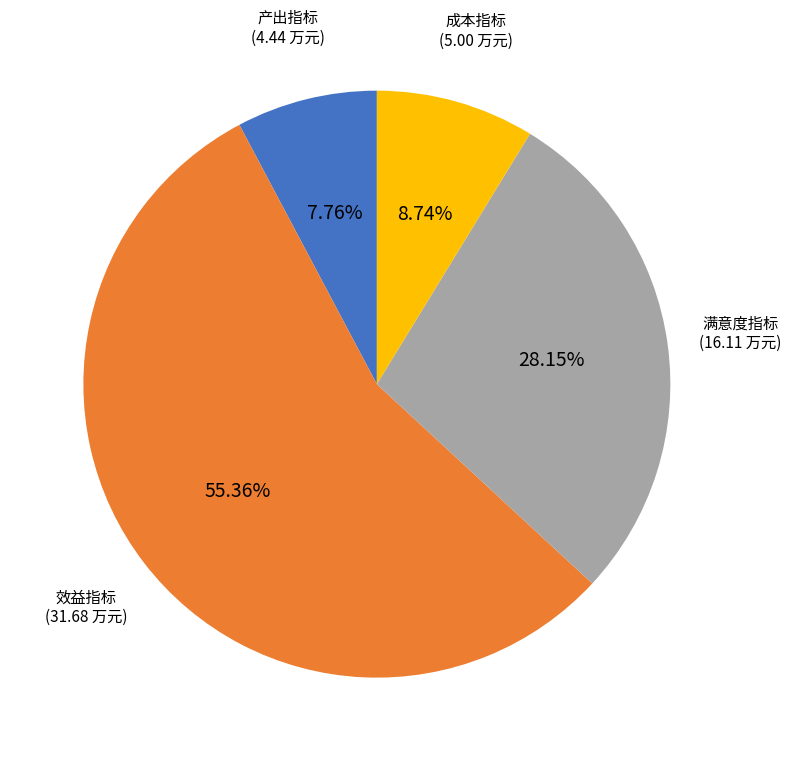

What percentage is the 成本指标 slice, to the nearest percent?

9%